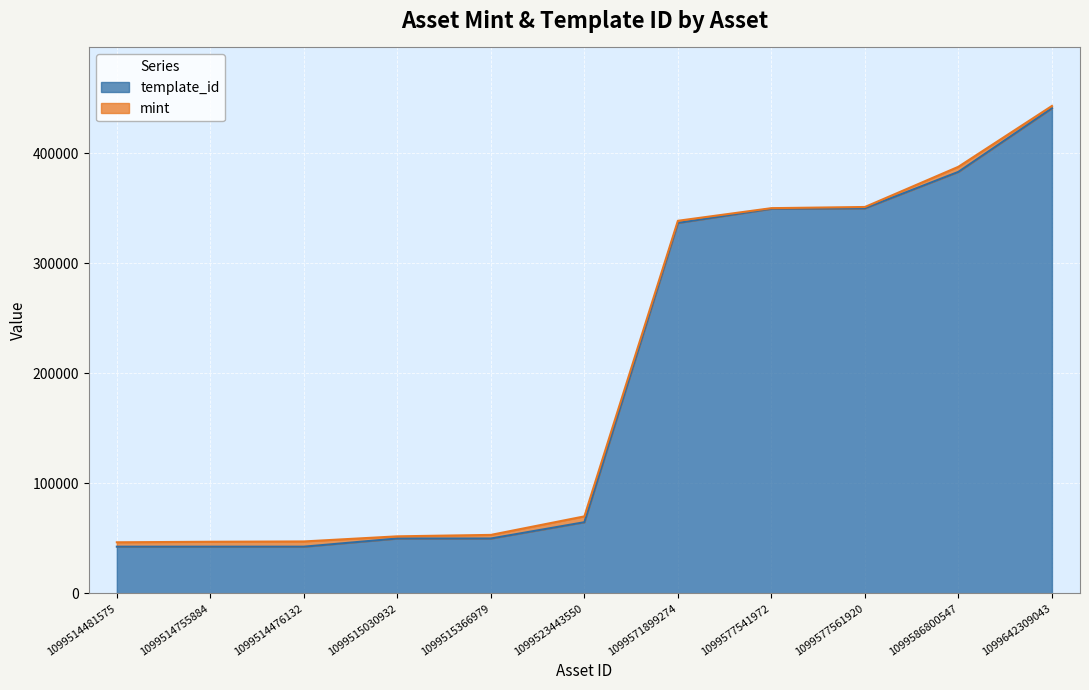

True or false: there are more than 2 points higher than both neighbors.

False